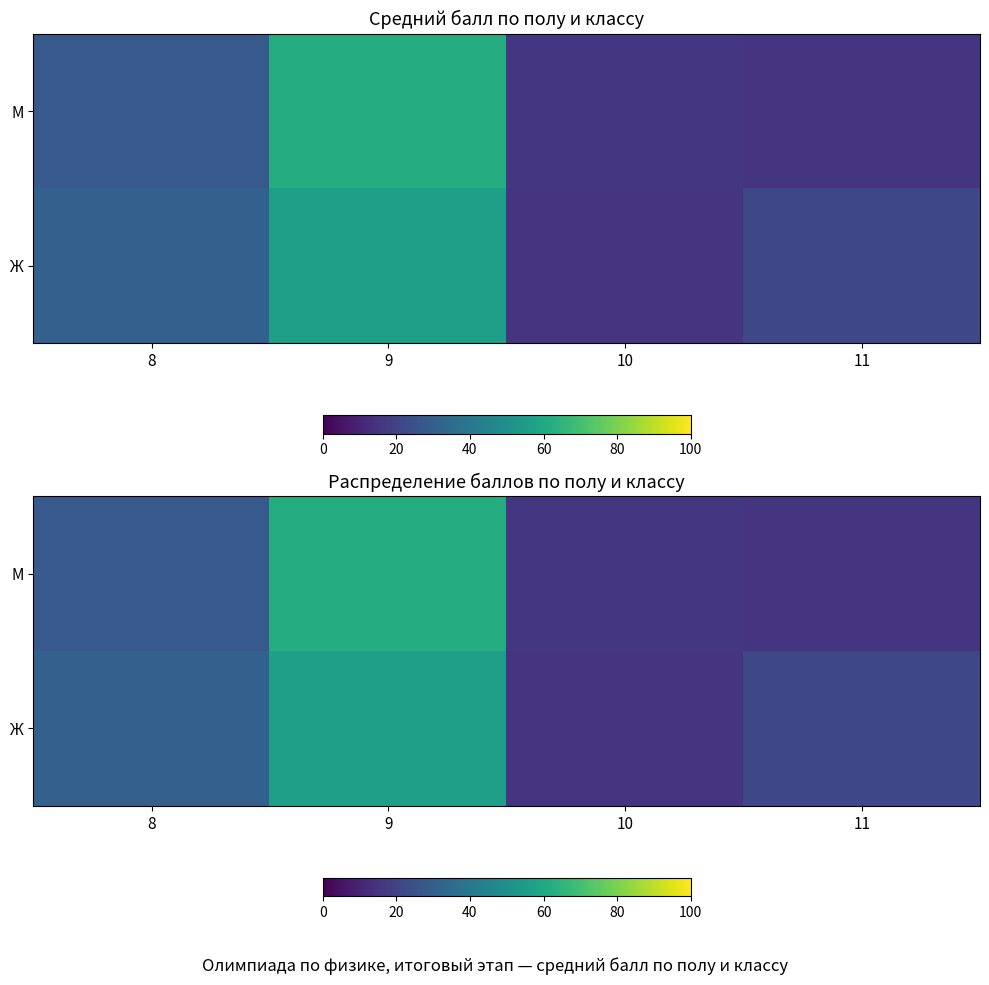

Which series changed the most between 9 and 10?

М